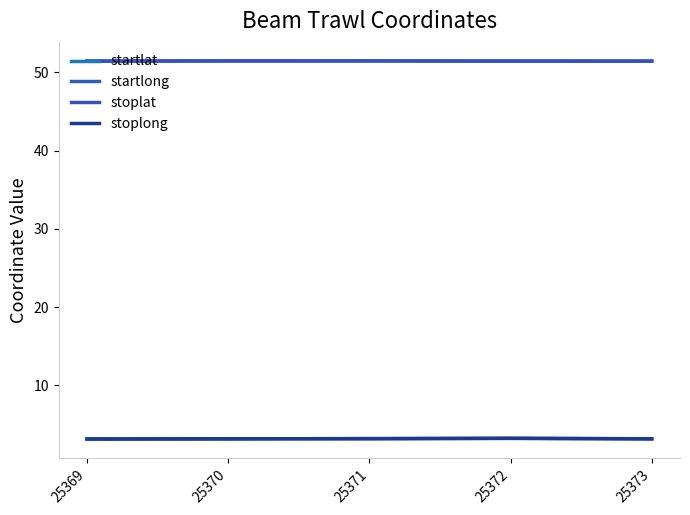

True or false: stoplong has a value of 3.2 at 25369.

True